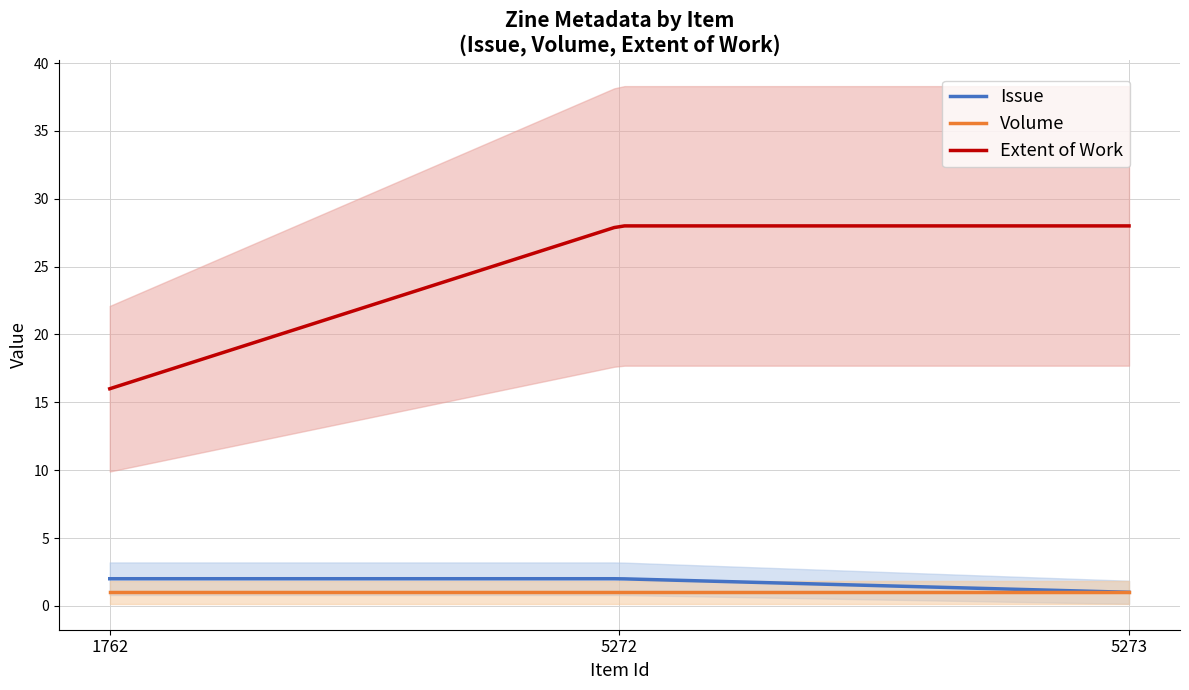

Reading left to right, list all the values displayed in this chart.

Issue: 2	2	1
Volume: 1	1	1
Extent of Work: 16	28	28